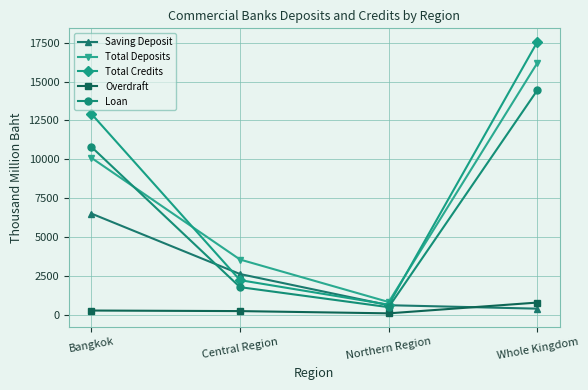

How many intersections are there between Overdraft and Saving Deposit?

1